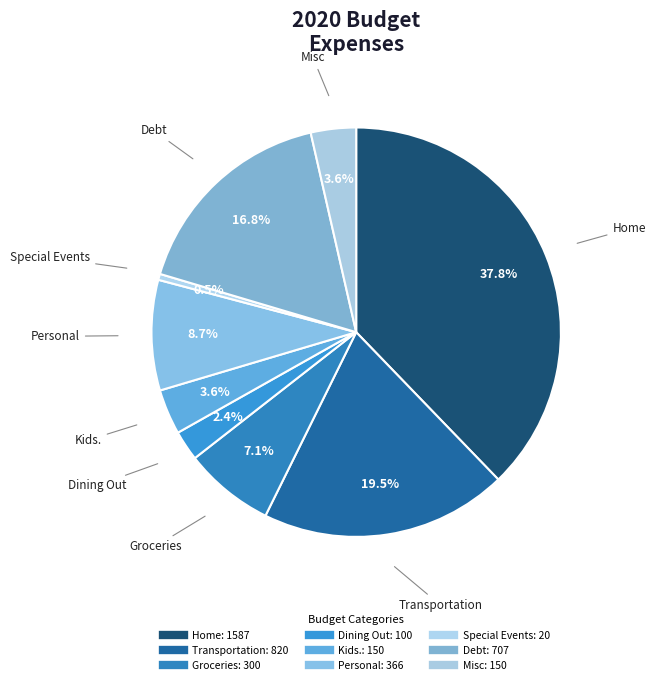

Rank the categories by value from lowest to highest.

Special Events, Dining Out, Kids., Misc, Groceries, Personal, Debt, Transportation, Home